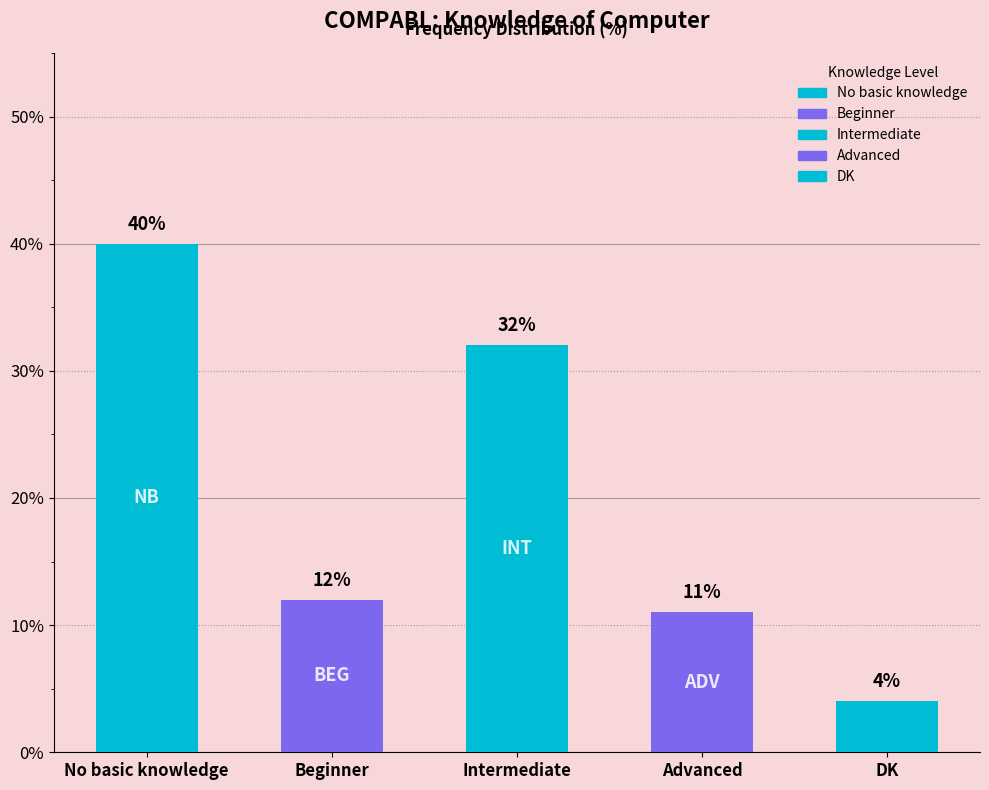

What is the sum of all values?

99